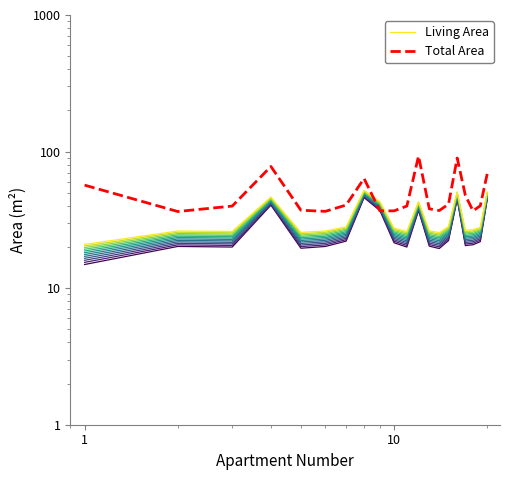

How many values in the Total Area series are below 40?

10